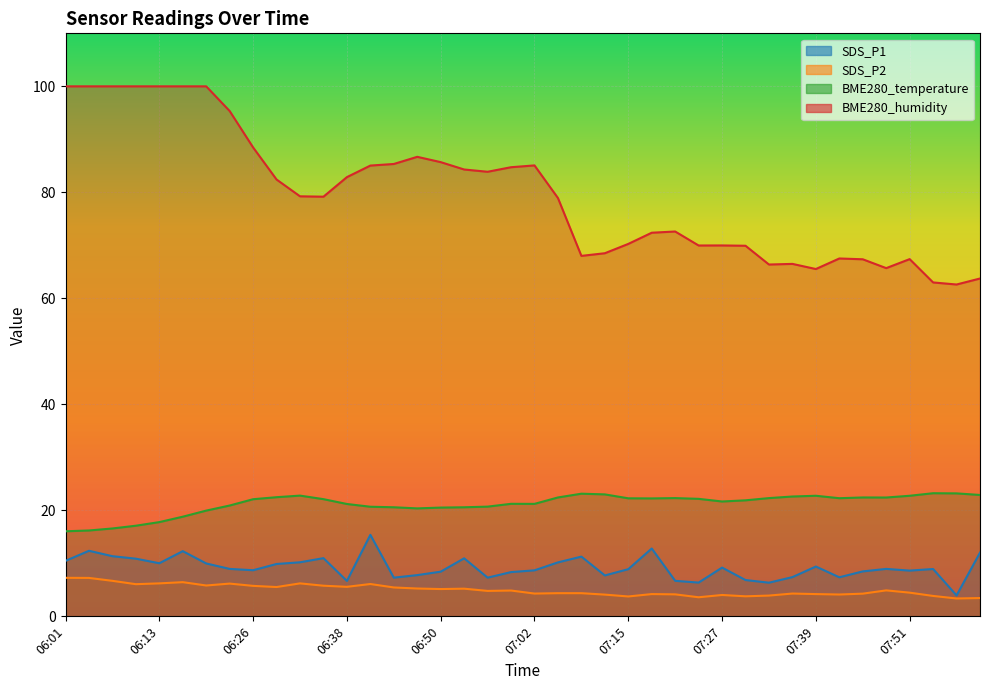

What is the total value across all series at 06:23?

131.4